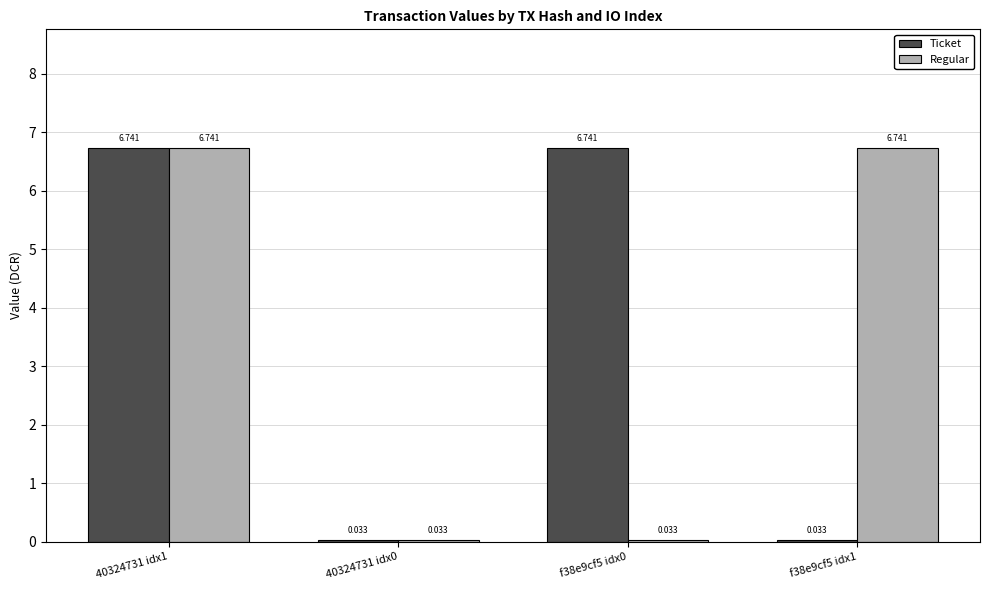

Is the value of Ticket at f38e9cf5 idx1 greater than the value of Regular at 40324731 idx1?

No